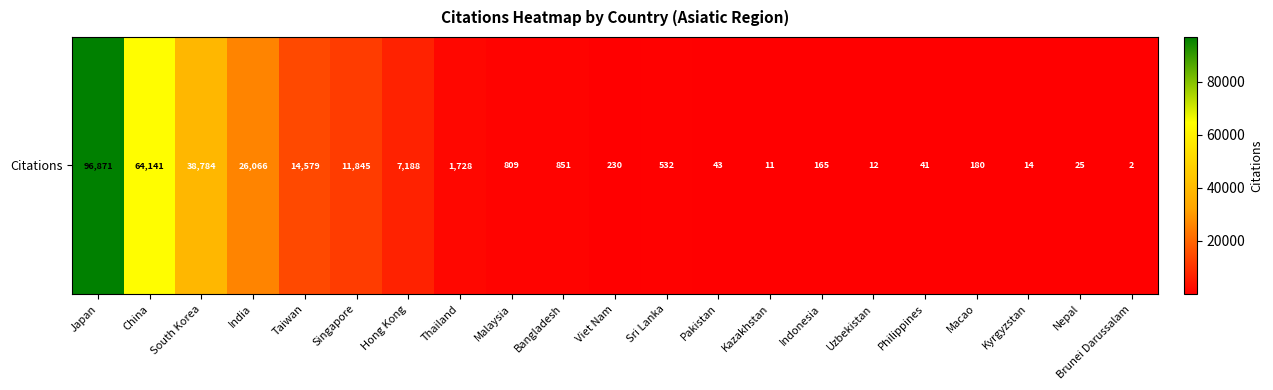

Approximately how many times larger is the value at Viet Nam compared to Uzbekistan?

19.2